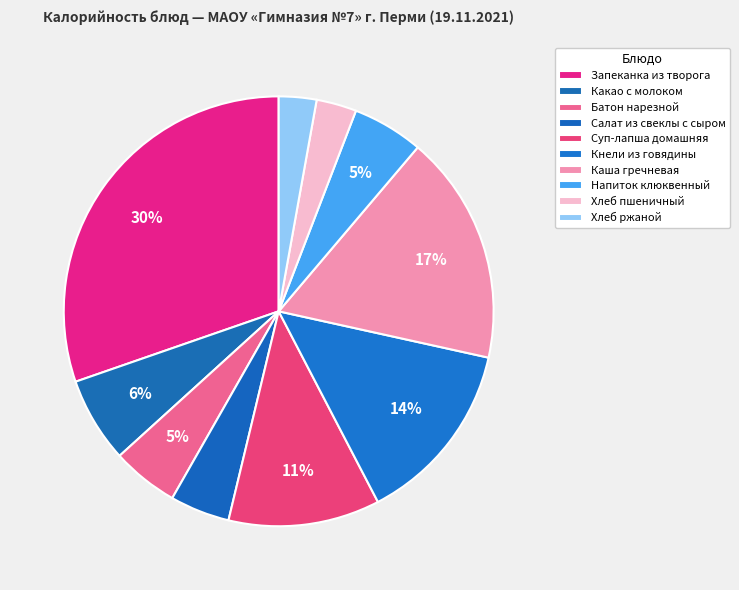

What is the smallest slice in the pie chart?

Хлеб ржаной